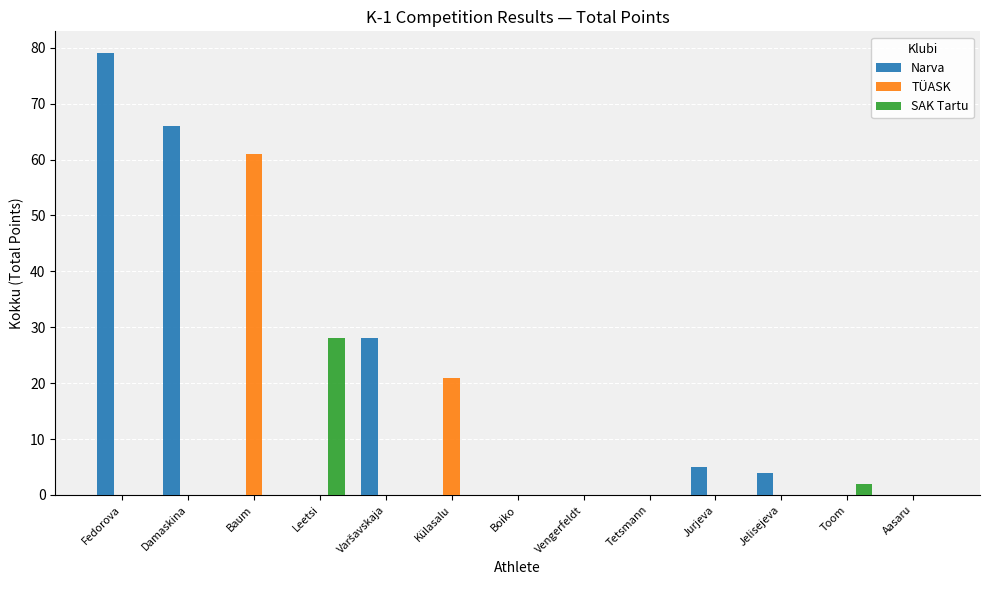

Which series has the largest total across all categories?

Narva